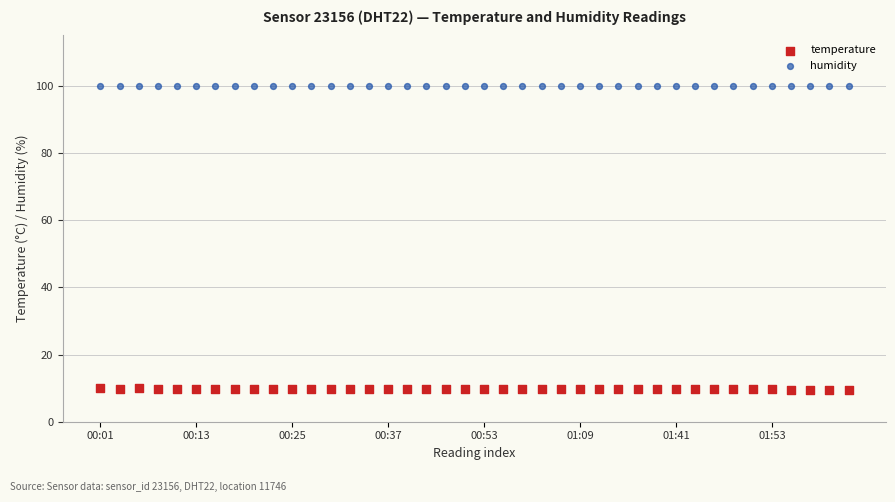

What are all the series names shown in the legend?

temperature, humidity